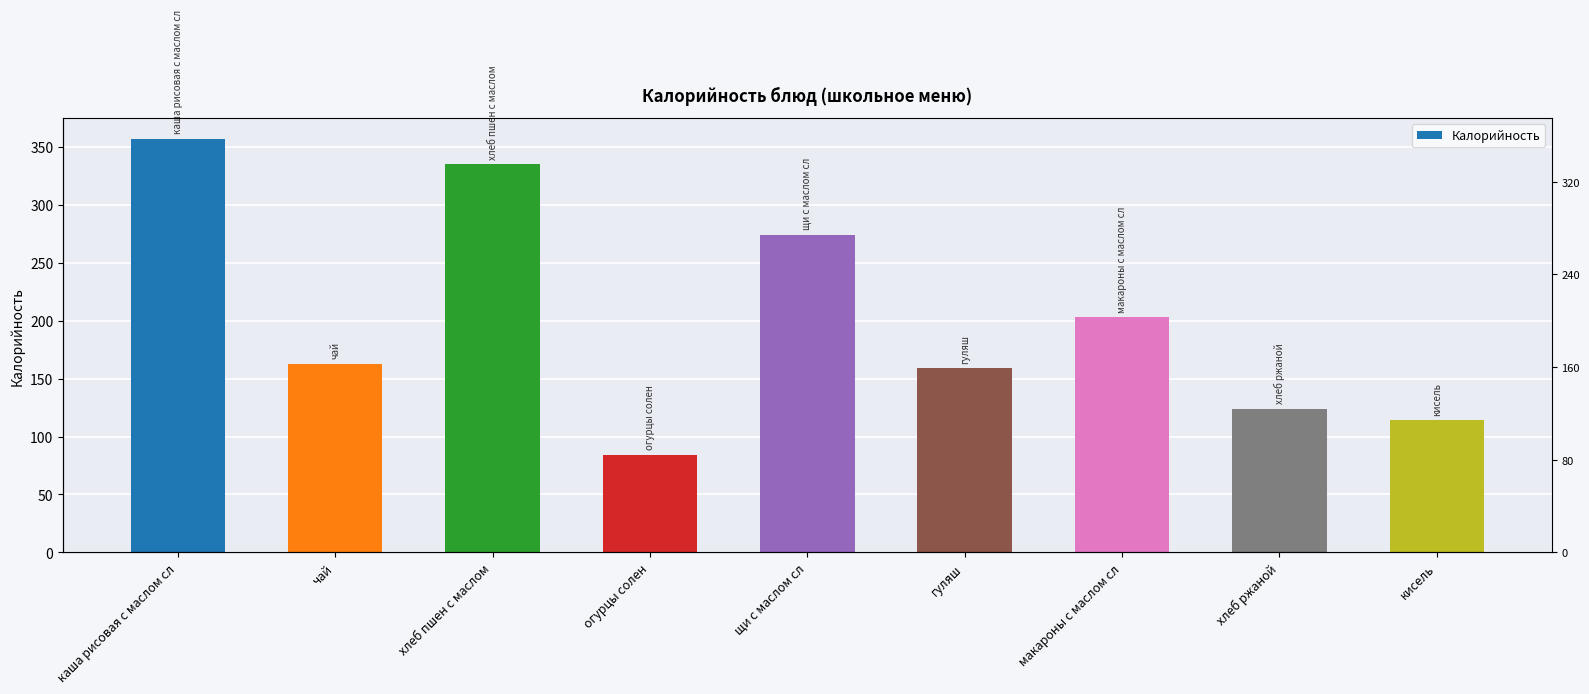

What is the sum of all values?

1813